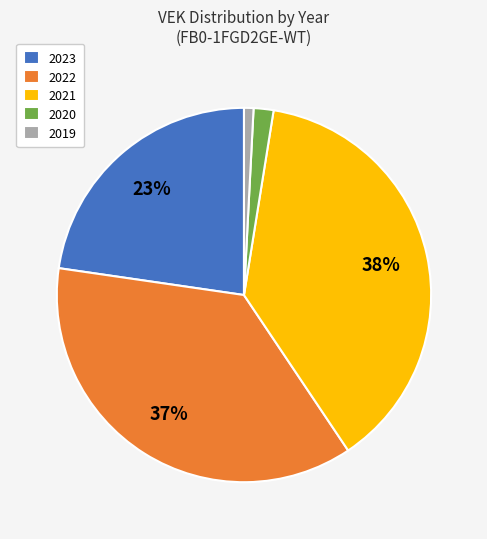

Rank the categories by value from highest to lowest.

2021, 2022, 2023, 2020, 2019